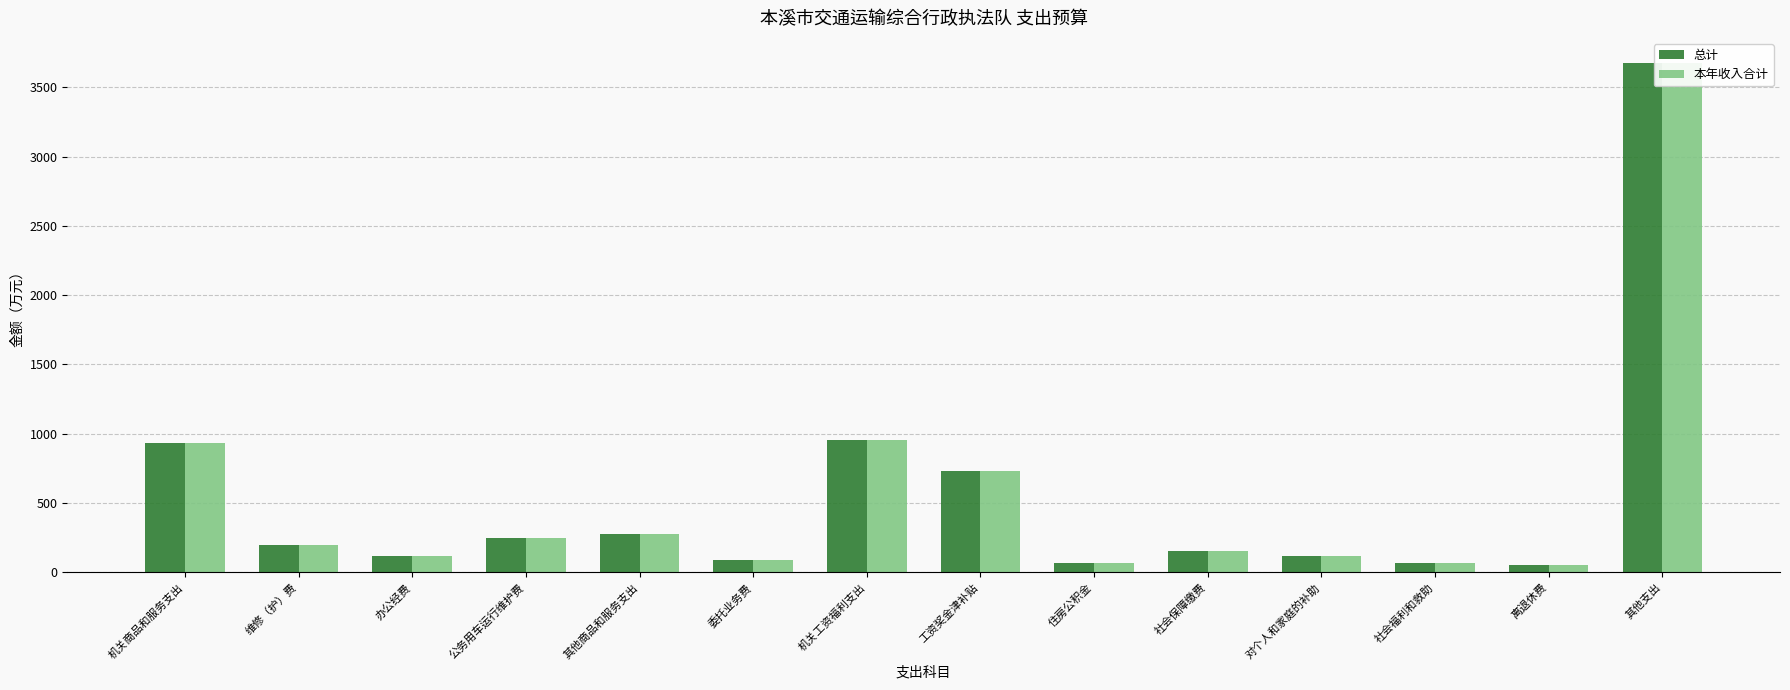

Is the value of 本年收入合计 at 机关工资福利支出 greater than the value of 总计 at 机关商品和服务支出?

Yes